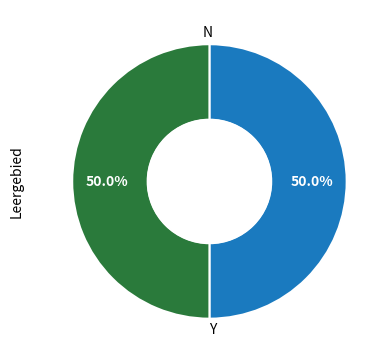

Combined, do Y and N account for over 50%?

Yes